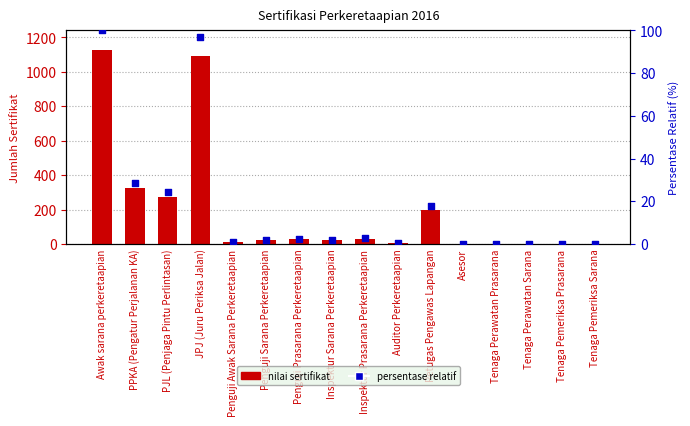

What is the total value across all series at Inspektur Sarana Perkeretaapian?

22.9